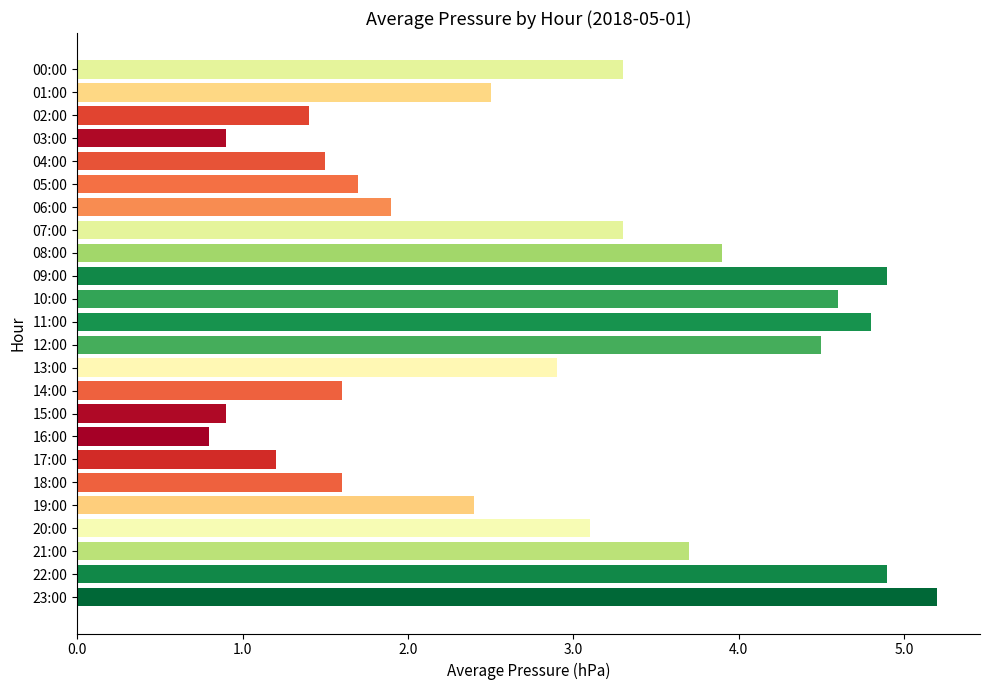

The chart shows a value of 7.9 at 12:00. True or false?

False